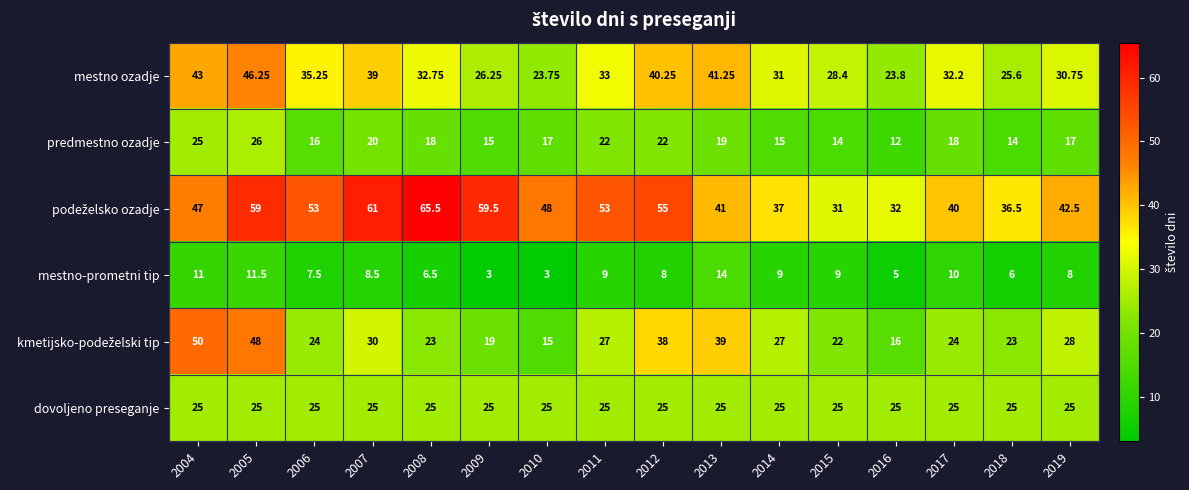

Is the value of mestno-prometni tip at 2018 greater than the value of predmestno ozadje at 2016?

No